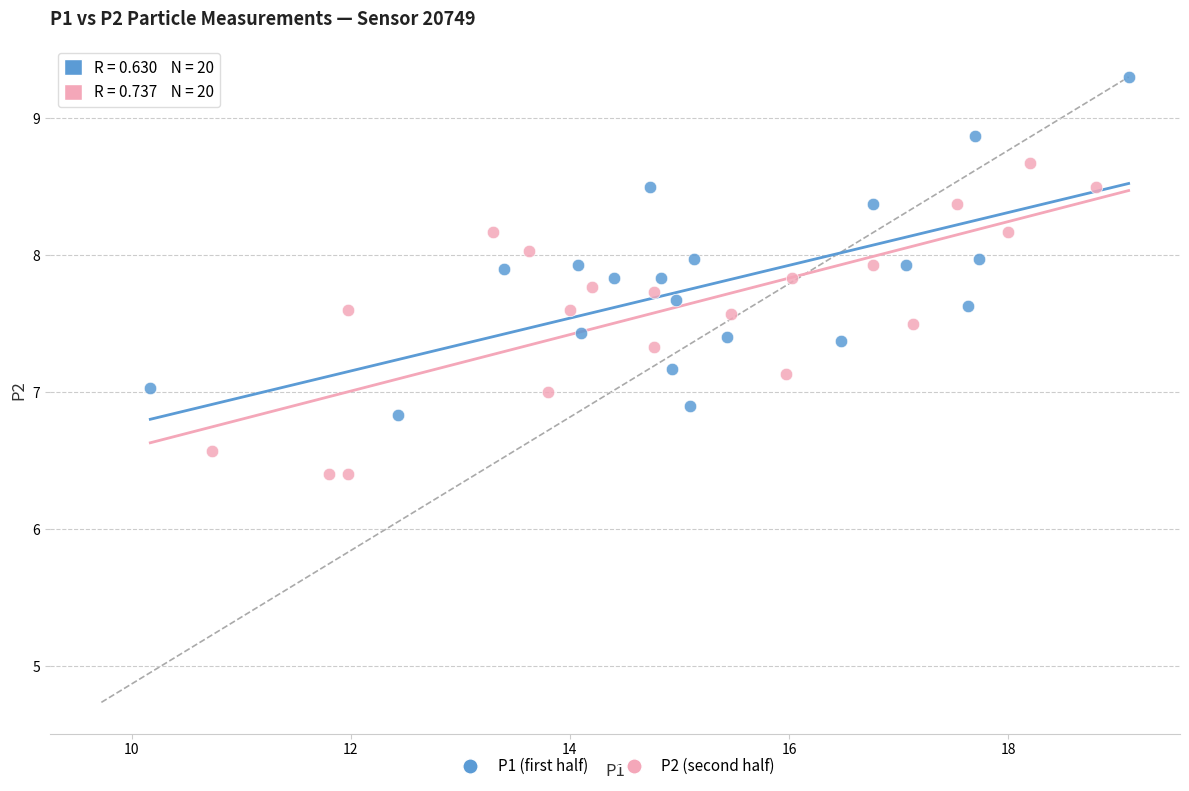

Which series reaches the maximum Y coordinate?

P1 (first half)